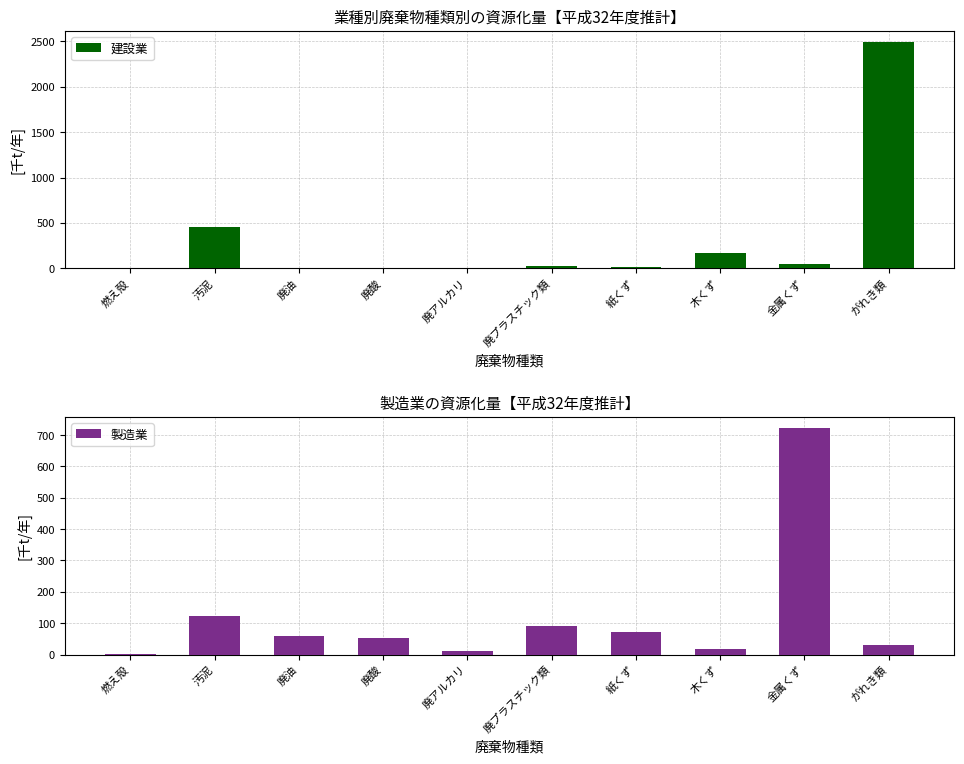

What are all the series names shown in the legend?

建設業, 製造業